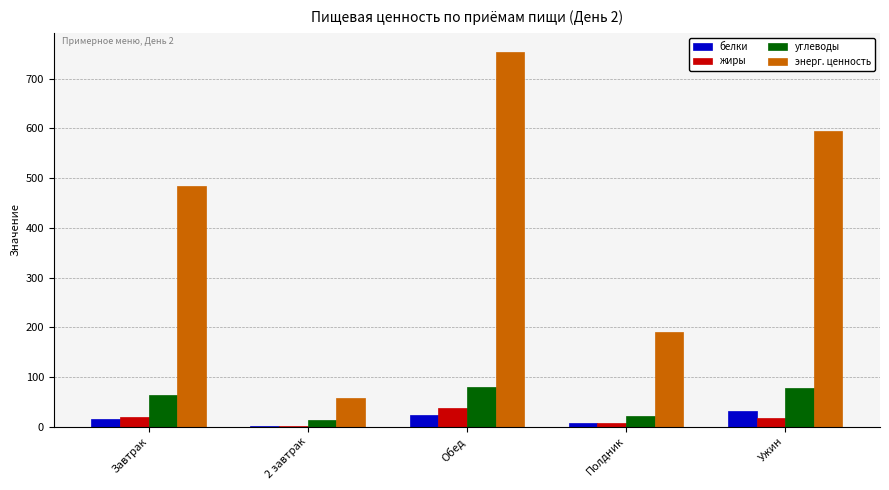

Which category has the highest value in the жиры series?

Обед